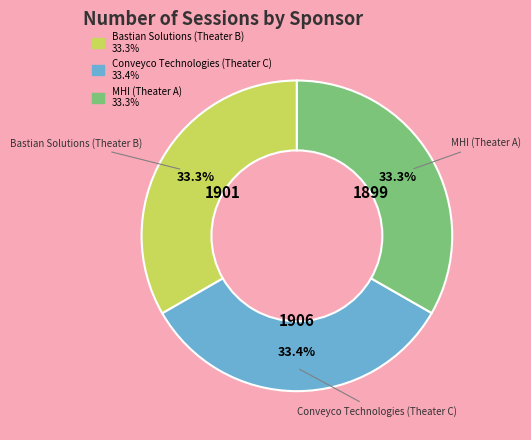

Approximately how many times larger is the value at Bastian Solutions (Theater B) compared to Conveyco Technologies (Theater C)?

1.0